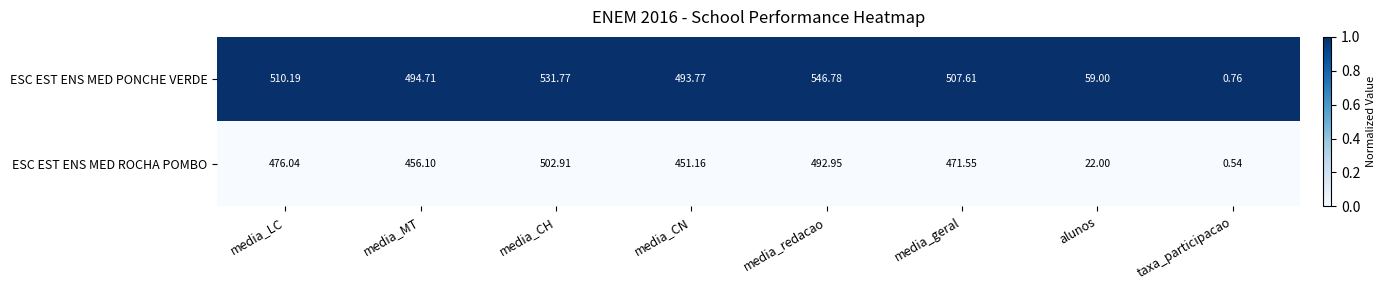

Between media_CN and media_geral, which series saw the biggest shift?

ESC EST ENS MED ROCHA POMBO